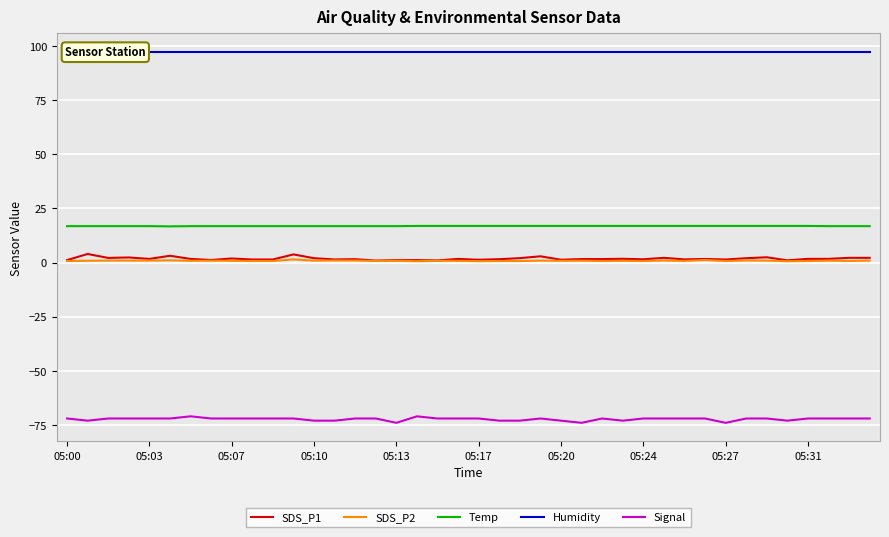

True or false: Temp and Signal cross at least once.

False